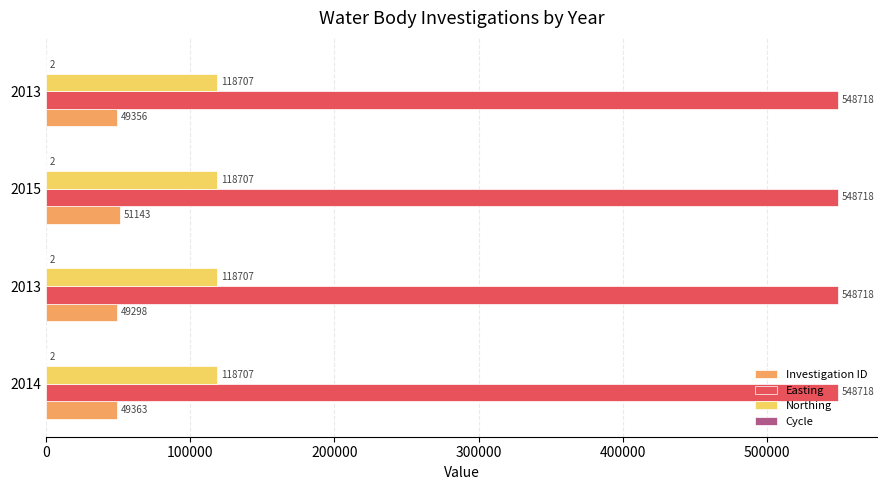

Count the number of data series in this chart.

4